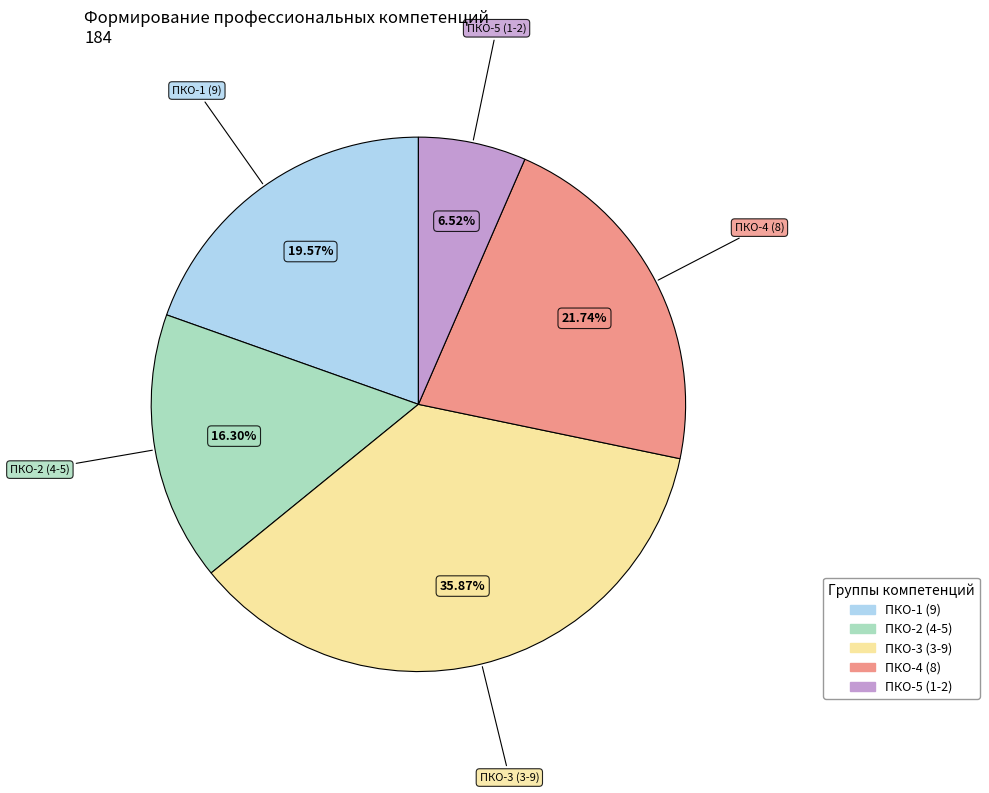

Is there any slice that represents more than half of the pie?

No